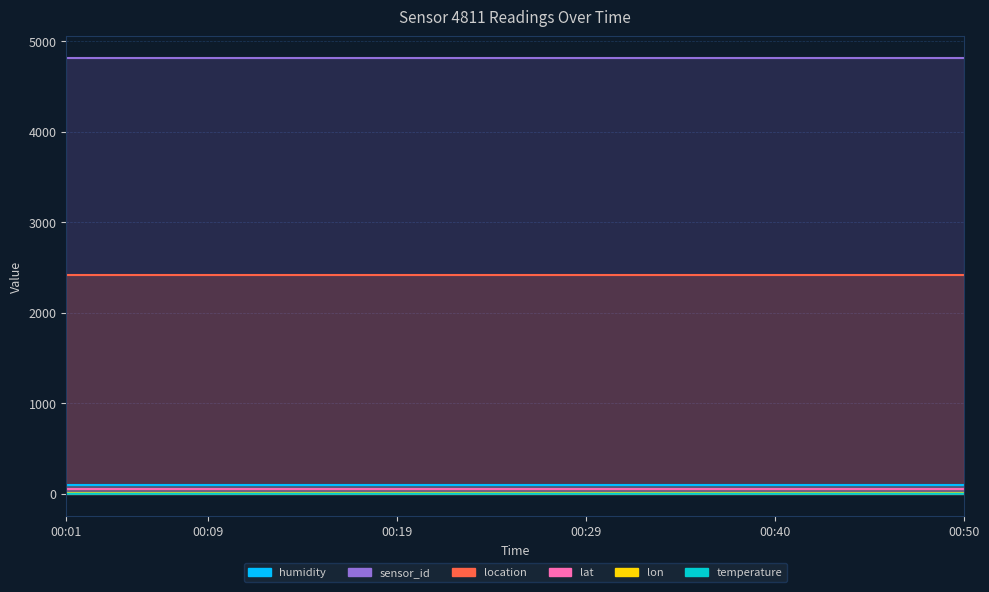

Reading right to left, extract all data points from this chart.

temperature: 2.0	2.0	2.0	2.0	1.9	1.9	2.0	1.9	1.9	1.9	2.0	1.9	1.9	1.9	1.9	1.9	1.9	1.8	1.8	1.7
humidity: 99.9	99.9	99.9	99.9	99.9	99.9	99.9	99.9	99.9	99.9	99.9	99.9	99.9	99.9	99.9	99.9	99.9	99.9	99.9	99.9
lat: 51.3	51.3	51.3	51.3	51.3	51.3	51.3	51.3	51.3	51.3	51.3	51.3	51.3	51.3	51.3	51.3	51.3	51.3	51.3	51.3
lon: 6.5	6.5	6.5	6.5	6.5	6.5	6.5	6.5	6.5	6.5	6.5	6.5	6.5	6.5	6.5	6.5	6.5	6.5	6.5	6.5
sensor_id: 4811.0	4811.0	4811.0	4811.0	4811.0	4811.0	4811.0	4811.0	4811.0	4811.0	4811.0	4811.0	4811.0	4811.0	4811.0	4811.0	4811.0	4811.0	4811.0	4811.0
location: 2419.0	2419.0	2419.0	2419.0	2419.0	2419.0	2419.0	2419.0	2419.0	2419.0	2419.0	2419.0	2419.0	2419.0	2419.0	2419.0	2419.0	2419.0	2419.0	2419.0